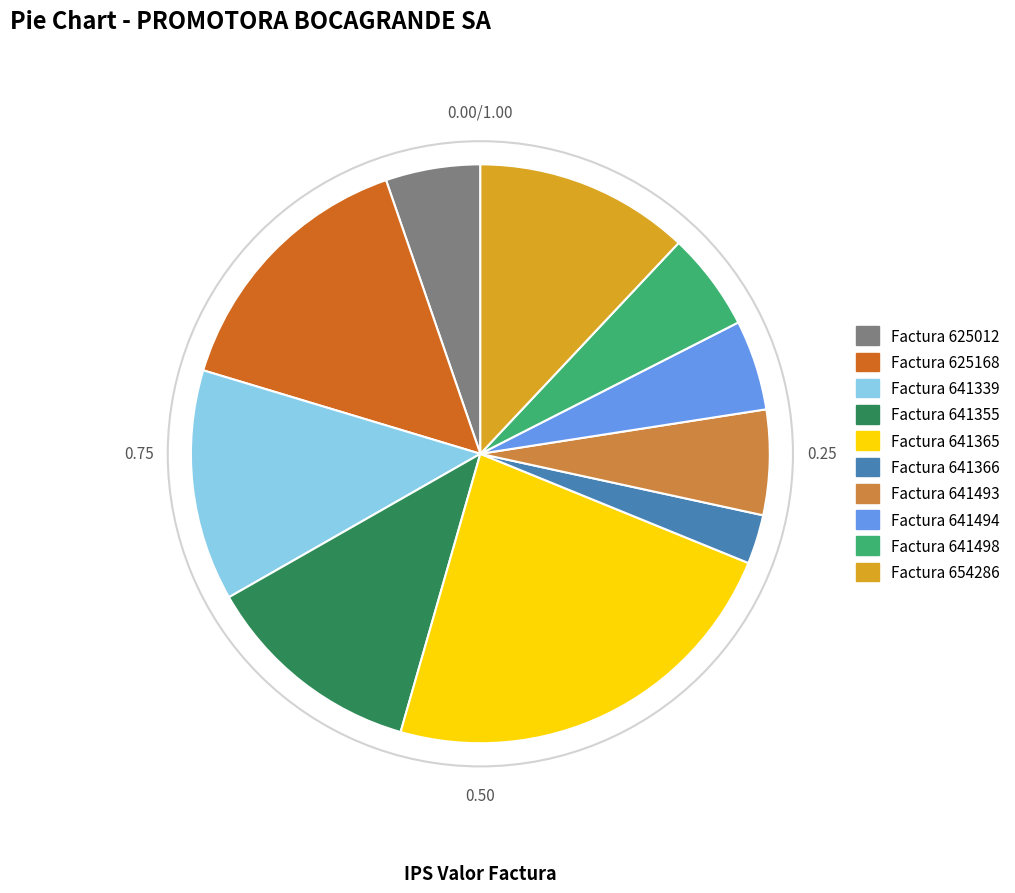

Does any single category account for the majority?

No